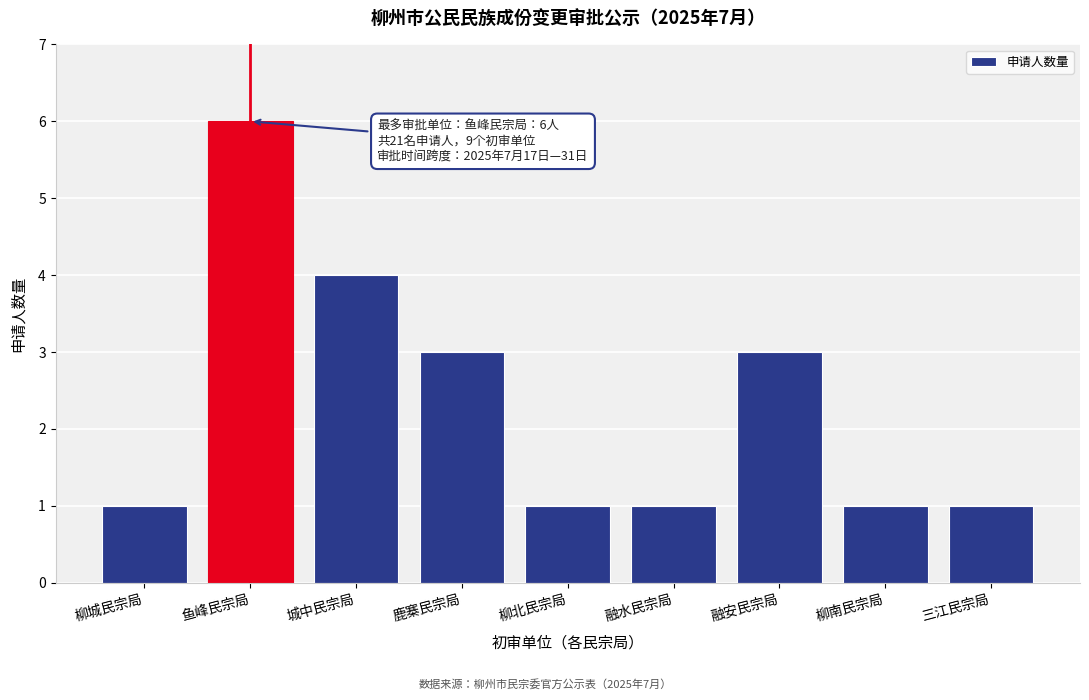

Reading right to left, transcribe all the data shown in this chart.

1	1	3	1	1	3	4	6	1